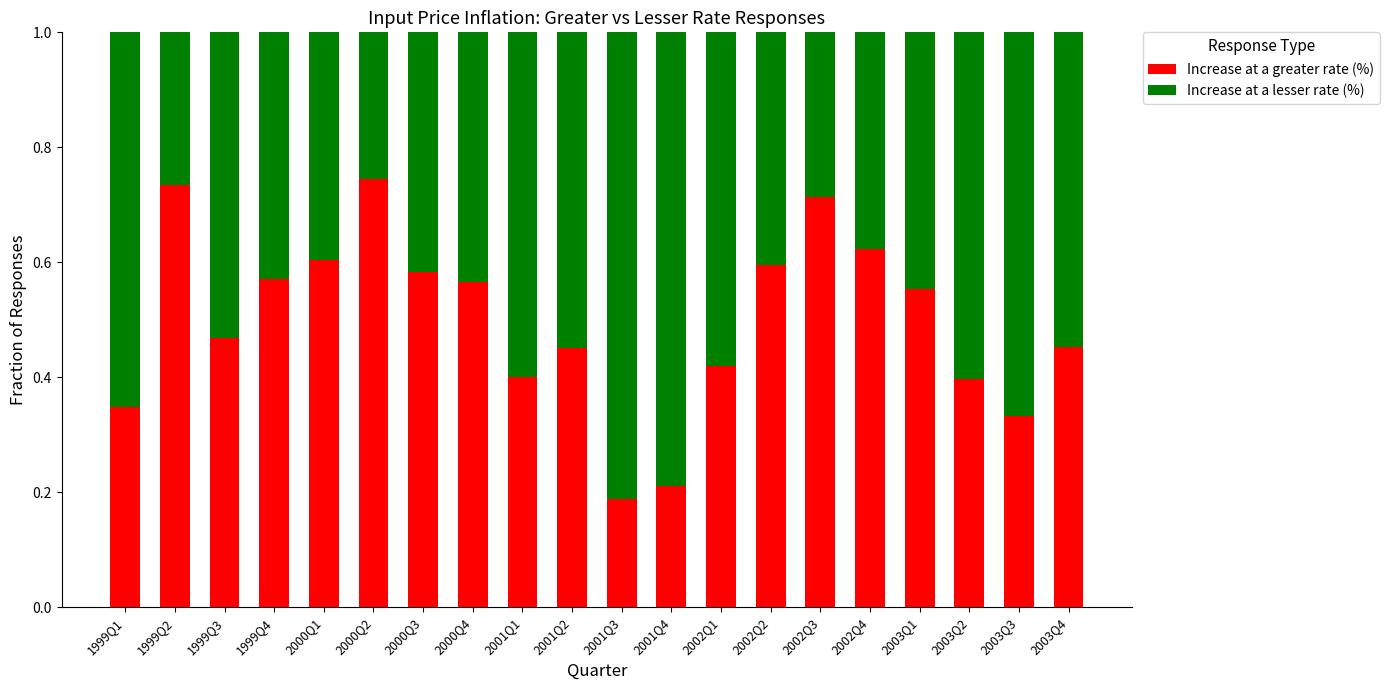

The value of Increase at a greater rate (%) at 2002Q2 is 0.6. True or false?

True